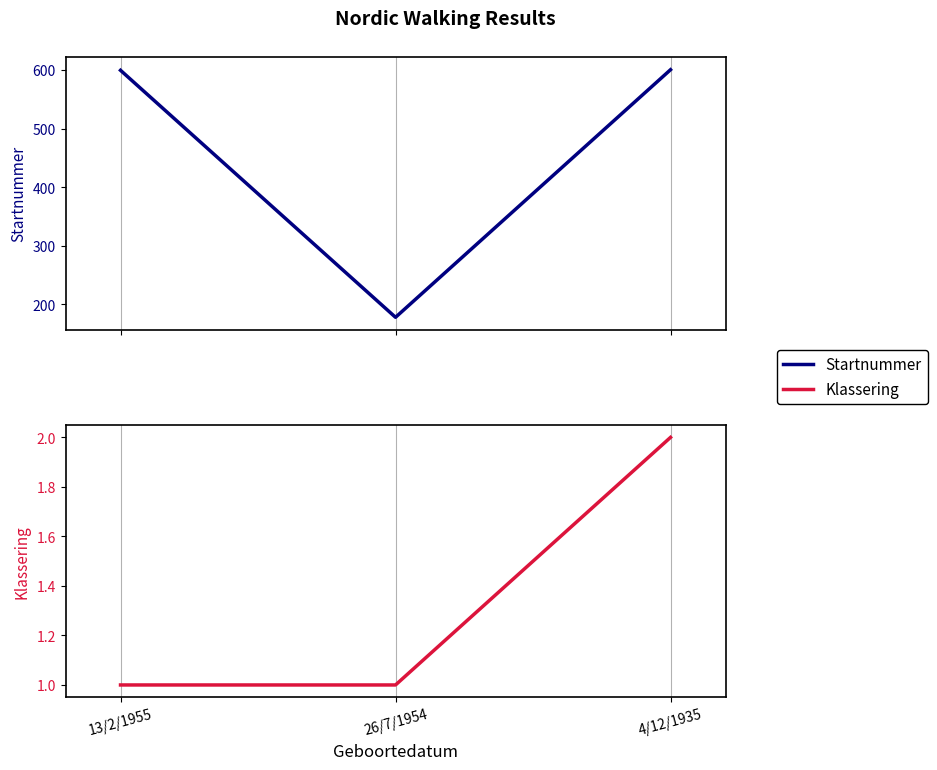

What is the label of the 1st point from the left?

13/2/1955